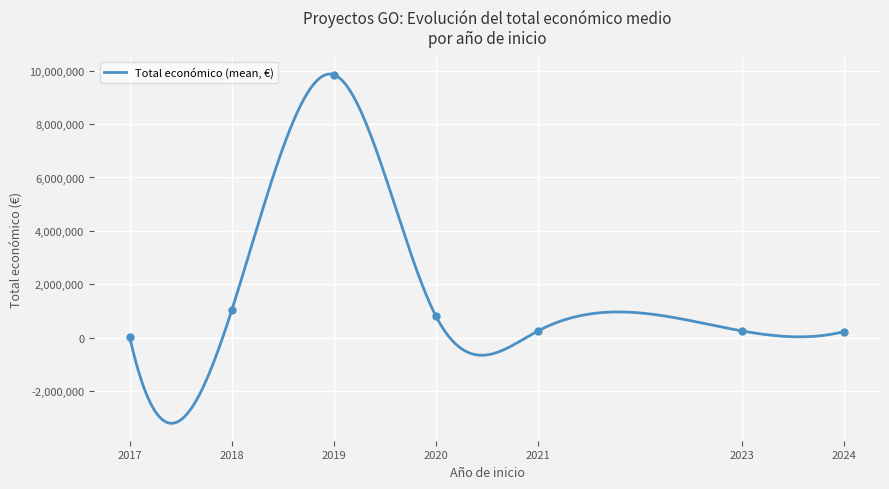

What is the highest value of the Total económico (mean, €) series?

9872676.1